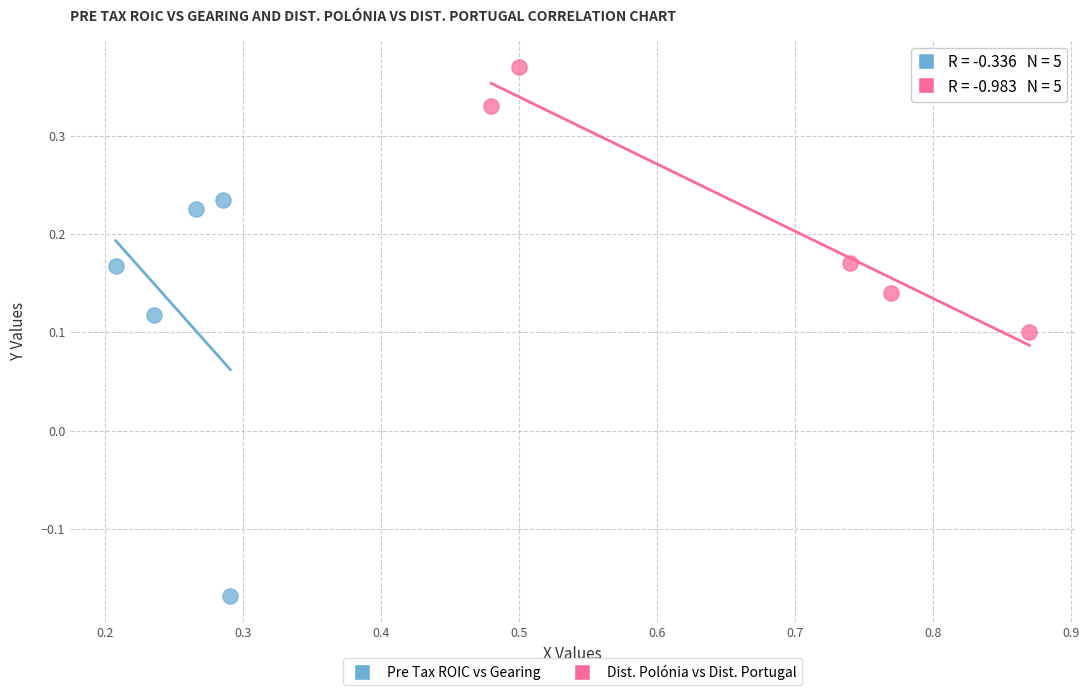

Which series reaches the maximum Y coordinate?

Dist. Polónia vs Dist. Portugal